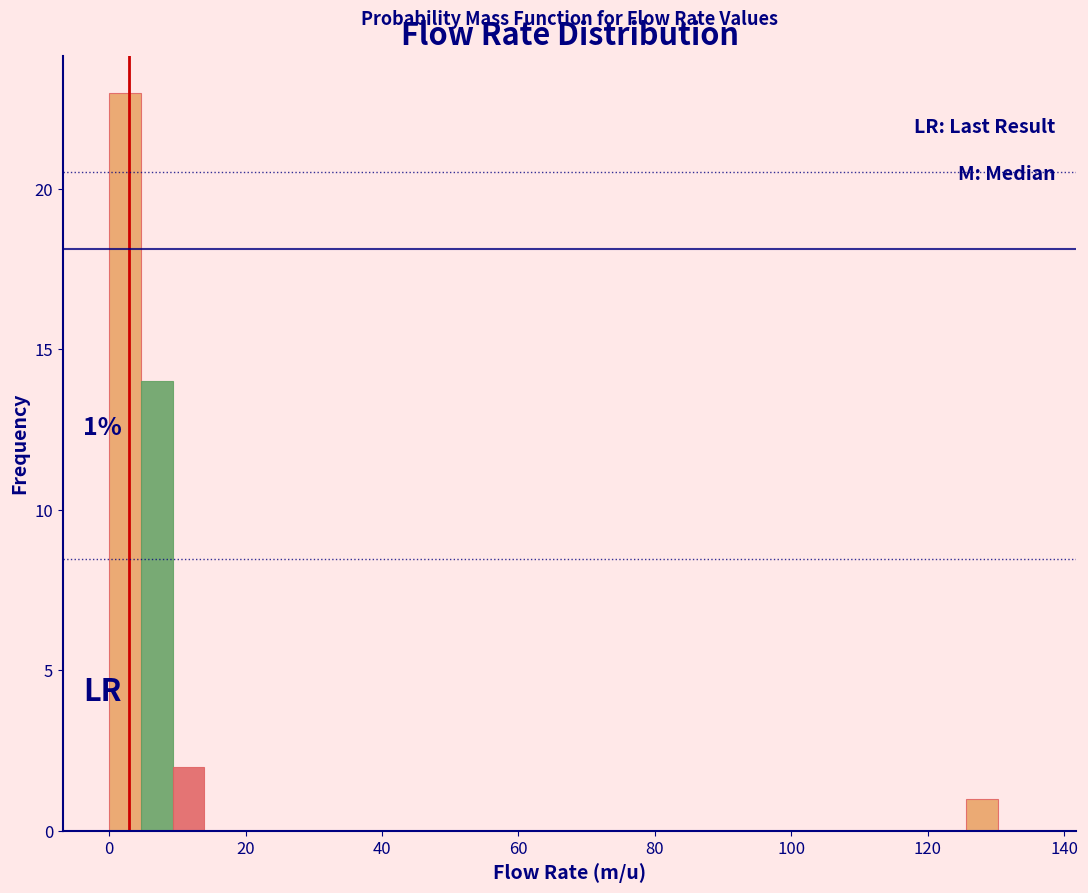

Around what value on the x-axis is the tallest bar? Give the approximate position of its centre, as read against the axis.

2